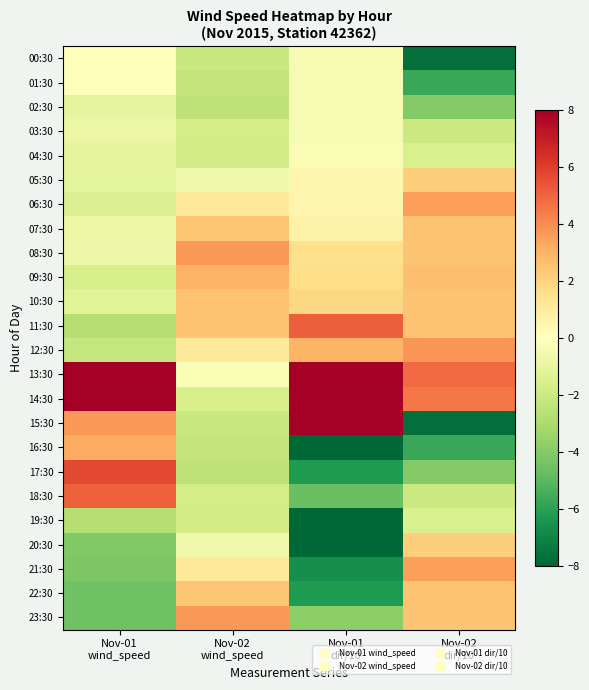

Between Nov-01
dir/10 and Nov-02
dir/10, which is larger?

Nov-01
dir/10